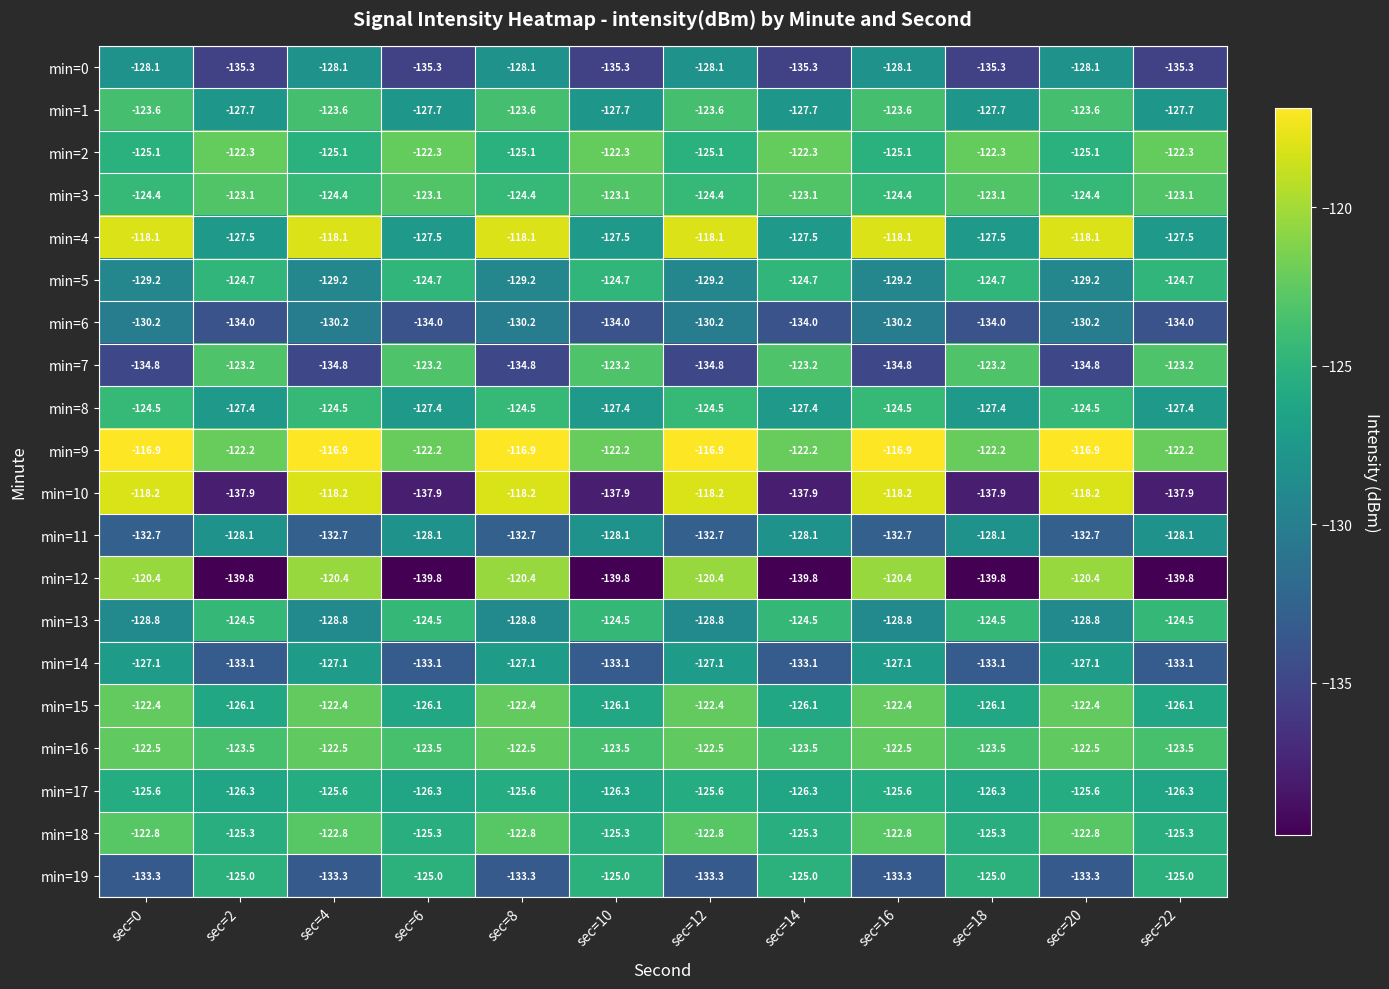

Which series has the largest total across all categories?

min=9